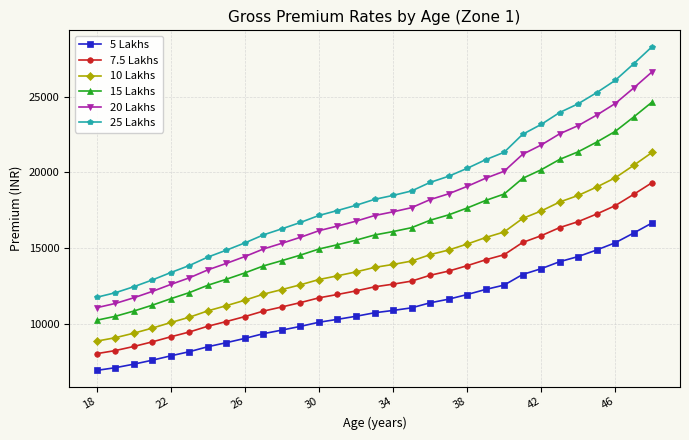

Reading left to right, transcribe all the data shown in this chart.

5 Lakhs: 6910.0	7085.0	7320.0	7583.0	7872.0	8145.0	8474.0	8742.0	9025.0	9337.0	9574.0	9821.0	10093.0	10285.0	10488.0	10719.0	10873.0	11046.0	11378.0	11618.0	11925.0	12262.0	12551.0	13251.0	13635.0	14099.0	14439.0	14873.0	15350.0	15996.0	16667.0
7.5 Lakhs: 8015.6	8218.6	8491.2	8796.3	9131.5	9448.2	9829.8	10140.7	10469.0	10830.9	11105.8	11392.4	11707.9	11930.6	12166.1	12434.0	12612.7	12813.4	13198.5	13476.9	13833.0	14223.9	14559.2	15371.2	15816.6	16354.8	16749.2	17252.7	17806.0	18555.4	19333.7
10 Lakhs: 8844.8	9068.8	9369.6	9706.2	10076.2	10425.6	10846.7	11189.8	11552.0	11951.4	12254.7	12570.9	12919.0	13164.8	13424.6	13720.3	13917.4	14138.9	14563.8	14871.0	15264.0	15695.4	16065.3	16961.3	17452.8	18046.7	18481.9	19037.4	19648.0	20474.9	21333.8
15 Lakhs: 10226.8	10485.8	10833.6	11222.8	11650.6	12054.6	12541.5	12938.2	13357.0	13818.8	14169.5	14535.1	14937.6	15221.8	15522.2	15864.1	16092.0	16348.1	16839.4	17194.6	17649.0	18147.8	18575.5	19611.5	20179.8	20866.5	21369.7	22012.0	22718.0	23674.1	24667.2
20 Lakhs: 11056.0	11336.0	11712.0	12132.8	12595.2	13032.0	13558.4	13987.2	14440.0	14939.2	15318.4	15713.6	16148.8	16456.0	16780.8	17150.4	17396.8	17673.6	18204.8	18588.8	19080.0	19619.2	20081.6	21201.6	21816.0	22558.4	23102.4	23796.8	24560.0	25593.6	26667.2
25 Lakhs: 11747.0	12044.5	12444.0	12891.1	13382.4	13846.5	14405.8	14861.4	15342.5	15872.9	16275.8	16695.7	17158.1	17484.5	17829.6	18222.3	18484.1	18778.2	19342.6	19750.6	20272.5	20845.4	21336.7	22526.7	23179.5	23968.3	24546.3	25284.1	26095.0	27193.2	28333.9